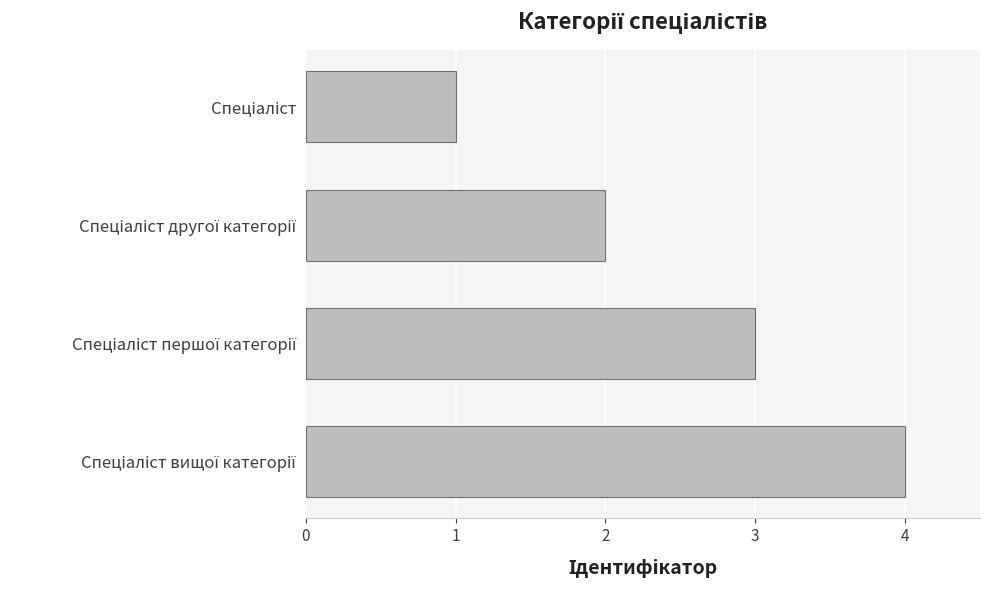

What is the greatest value displayed?

4